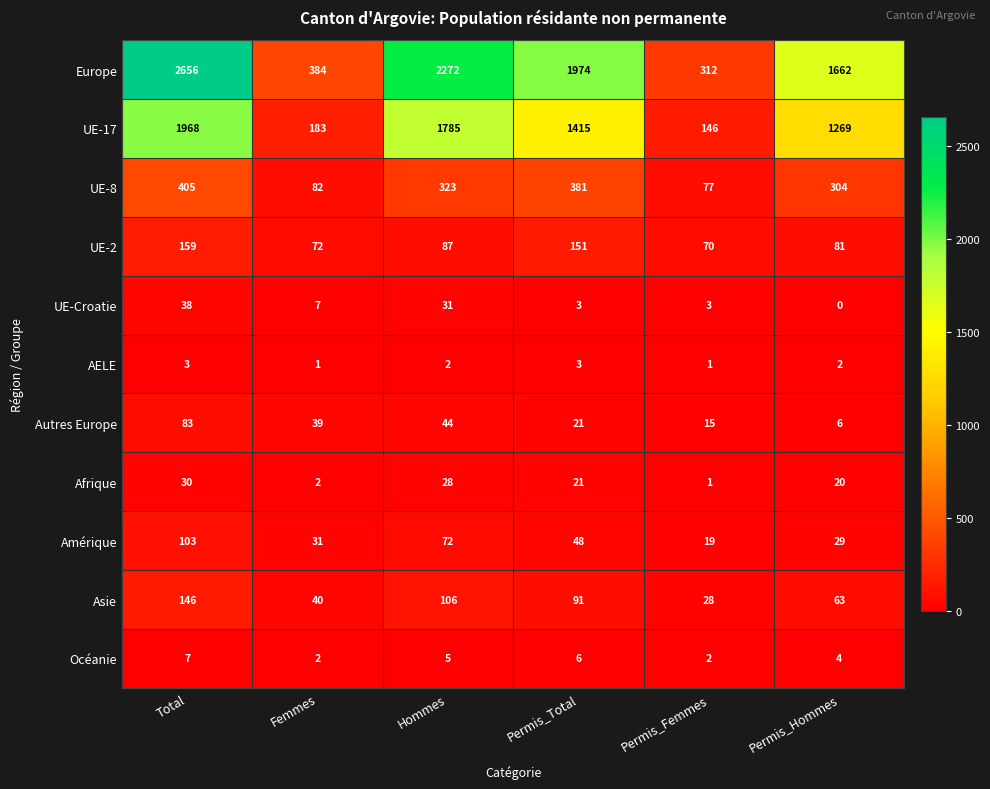

What is the sum of the UE-17 values at Femmes and Permis_Hommes?

1452